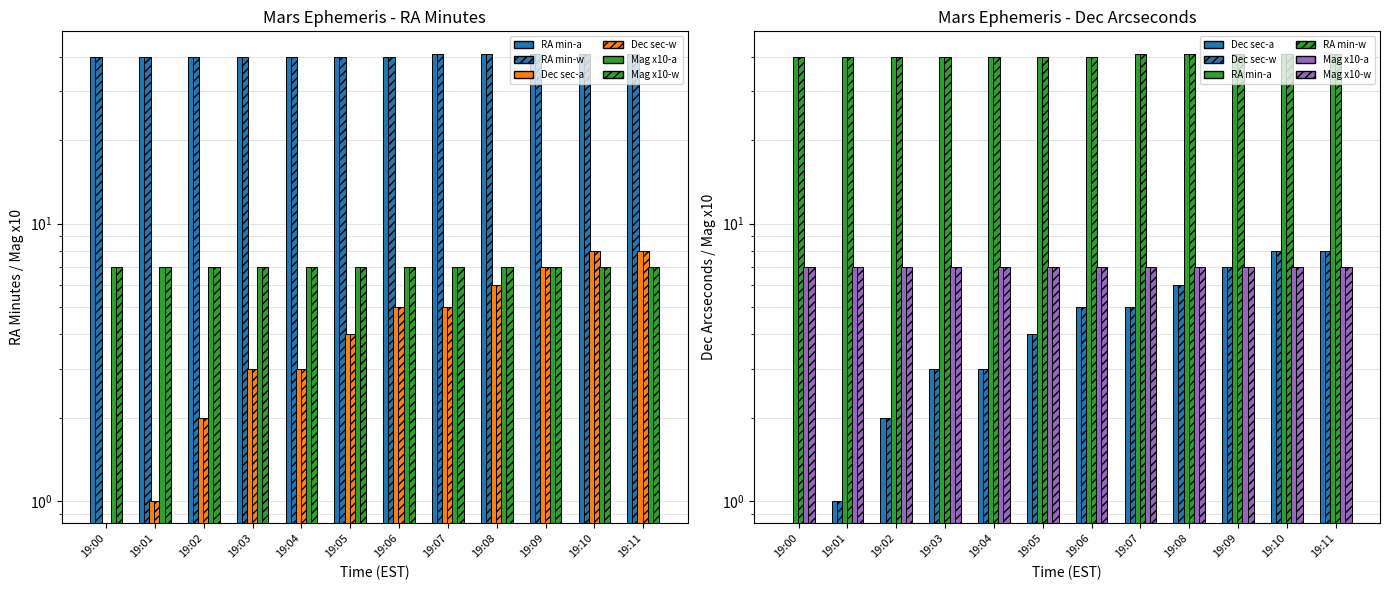

Where is Dec sec (solid) nearest to the value 4?

19:05